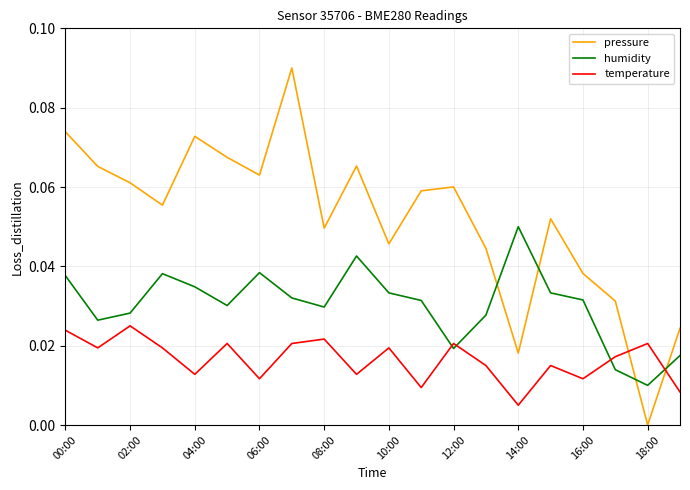

In pressure, how many points are higher than both neighbors (excluding endpoints)?

5